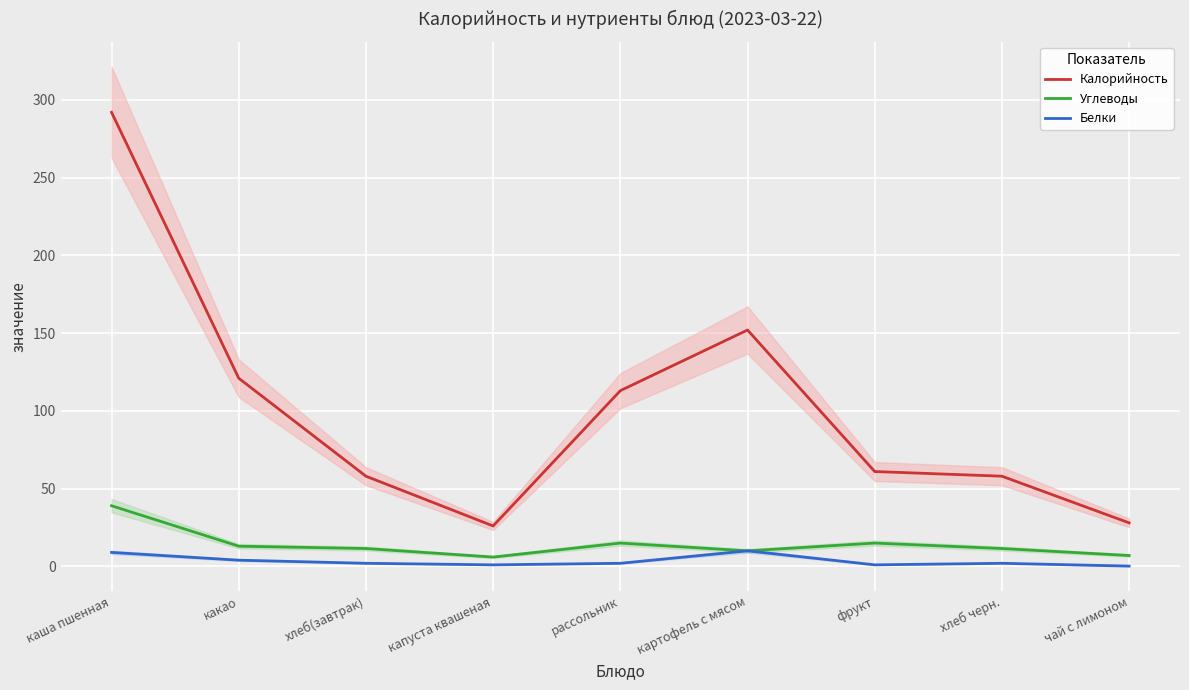

The value of Калорийность at рассольник is 159.8. True or false?

False